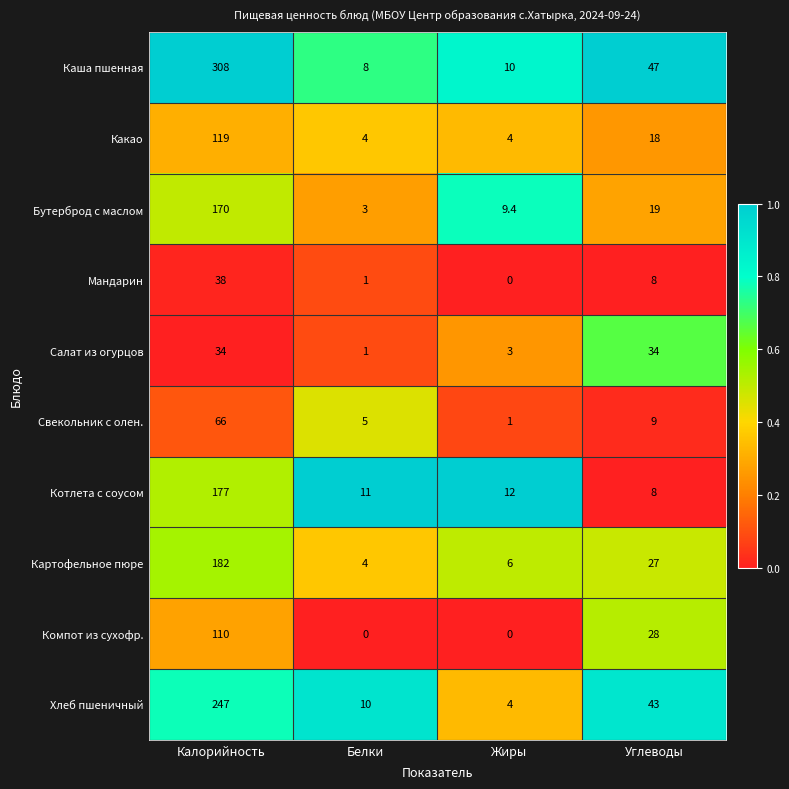

Rank the series by their maximum value, from lowest to highest.

Салат из огурцов, Мандарин, Свекольник с олен., Компот из сухофр., Какао, Бутерброд с маслом, Котлета с соусом, Картофельное пюре, Хлеб пшеничный, Каша пшенная